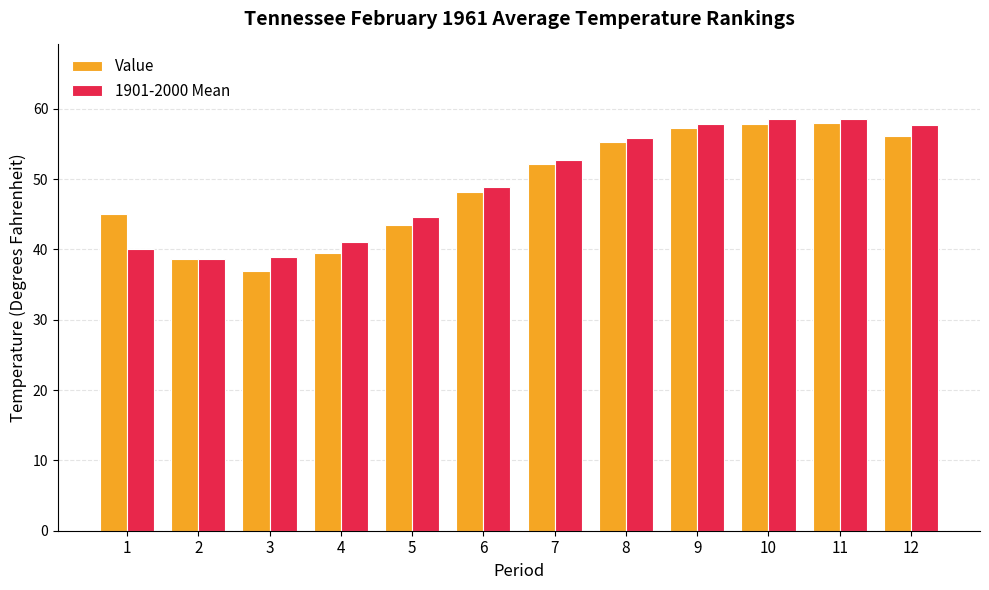

What is the average value of the Value series?

49.0